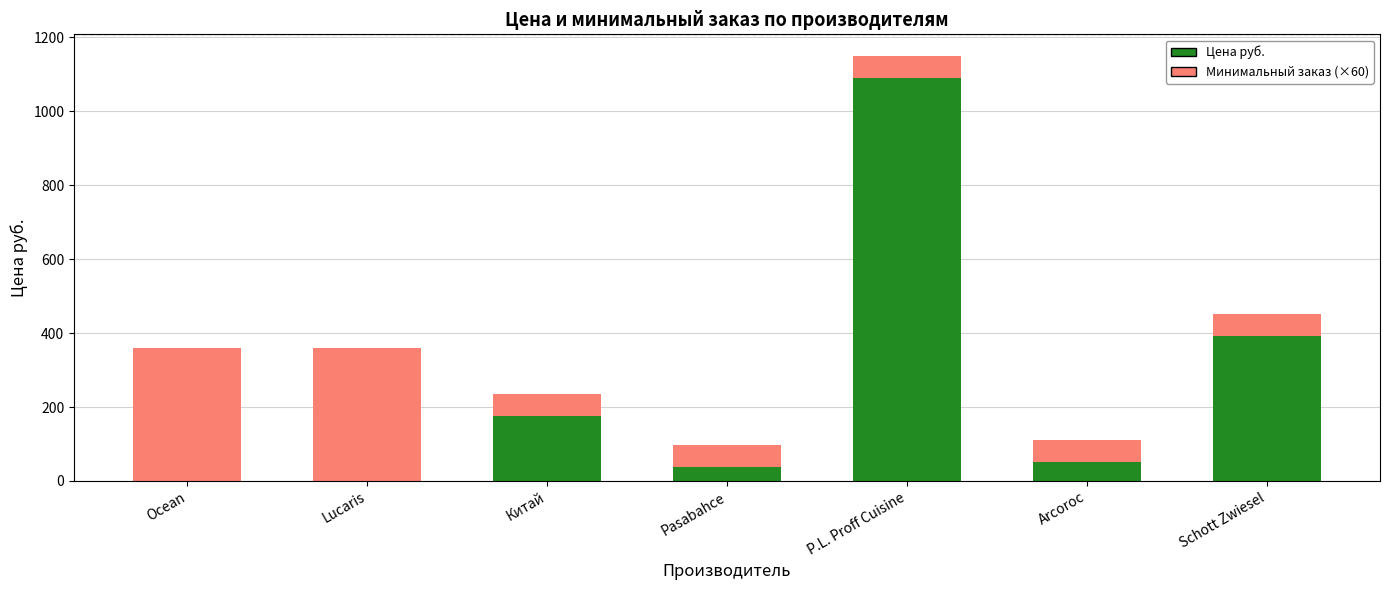

At which category is the sum across all series the highest?

P.L. Proff Cuisine